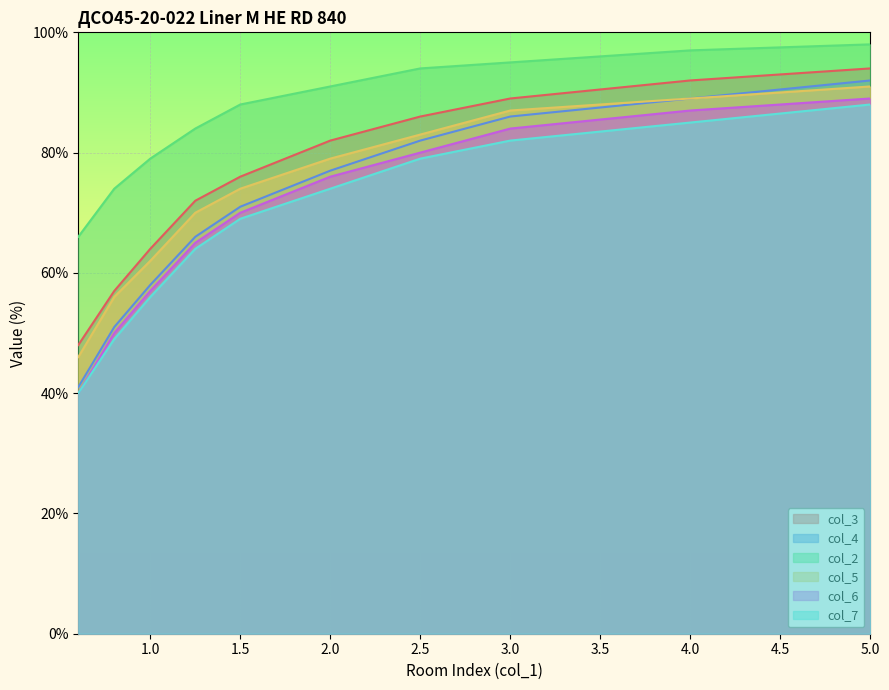

True or false: col_7 has a value of 74 at 2.0.

True